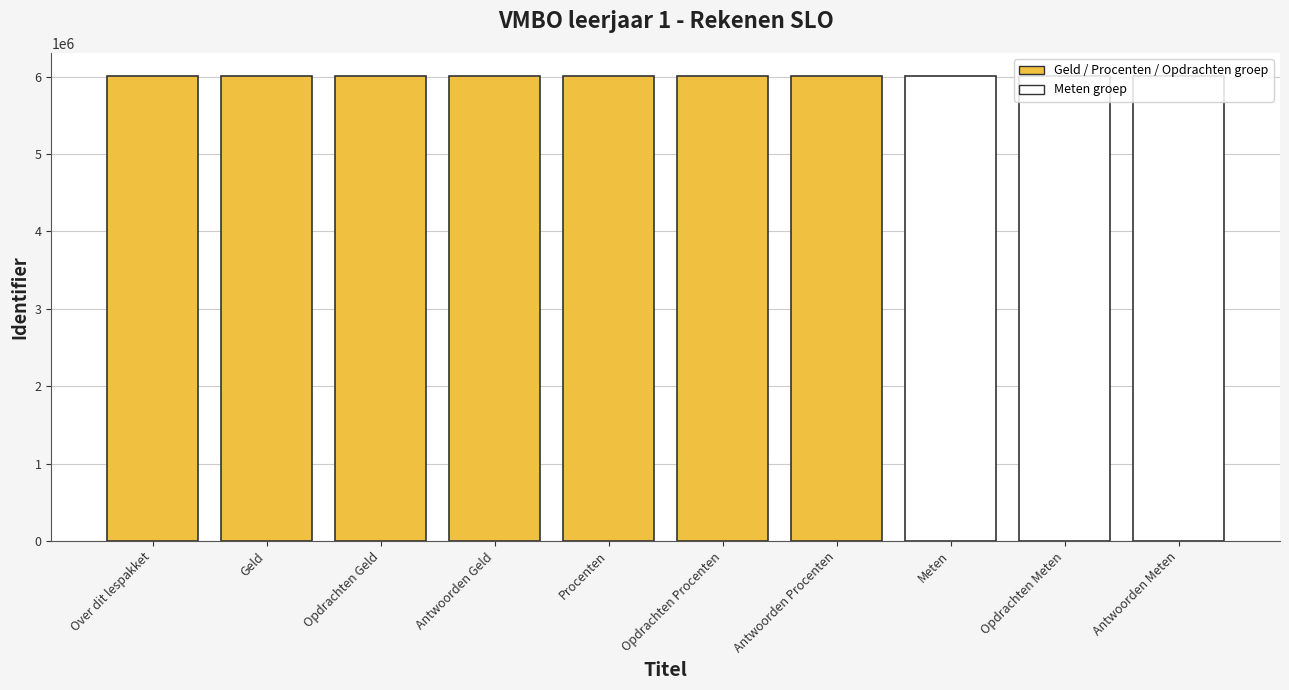

What position from the left is Procenten?

5